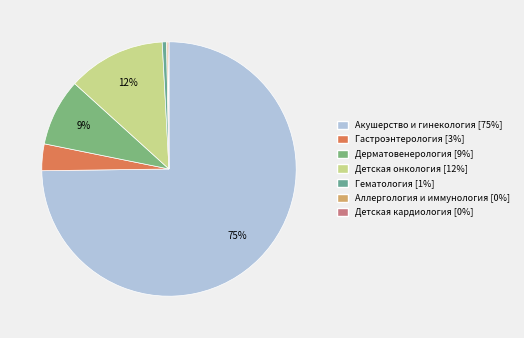

To the nearest percent, what portion does Детская онкология represent?

12%